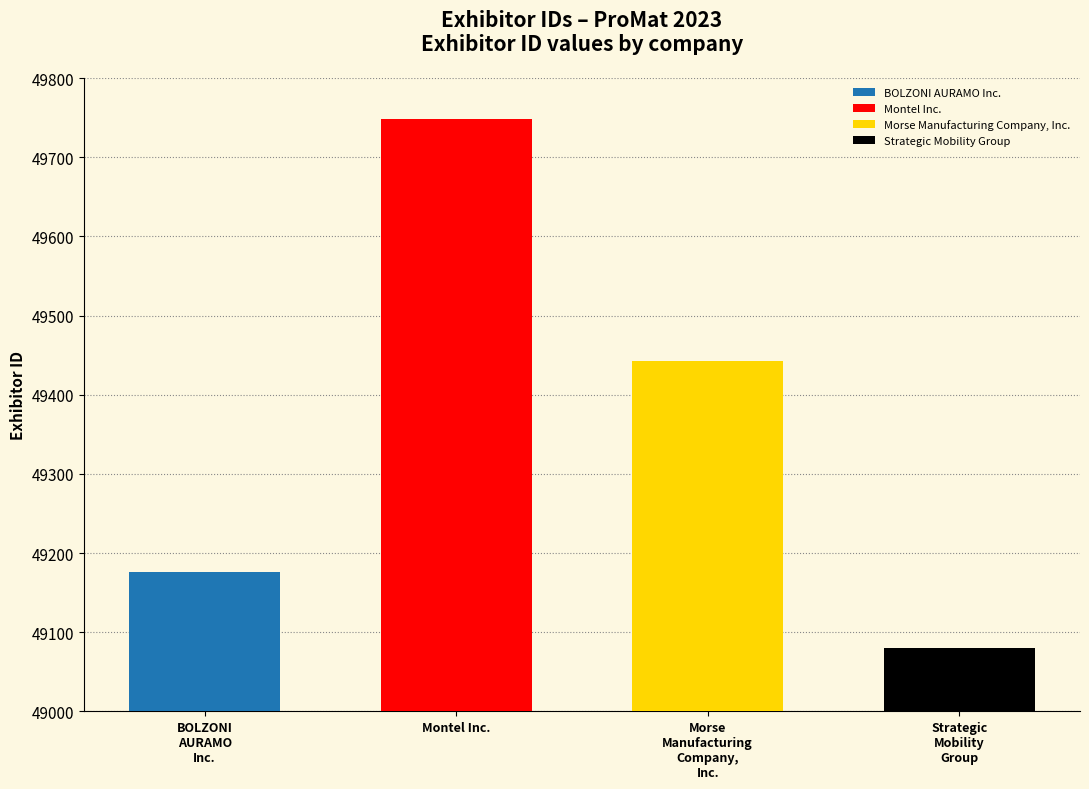

How many values are between 49176 and 49748?

3